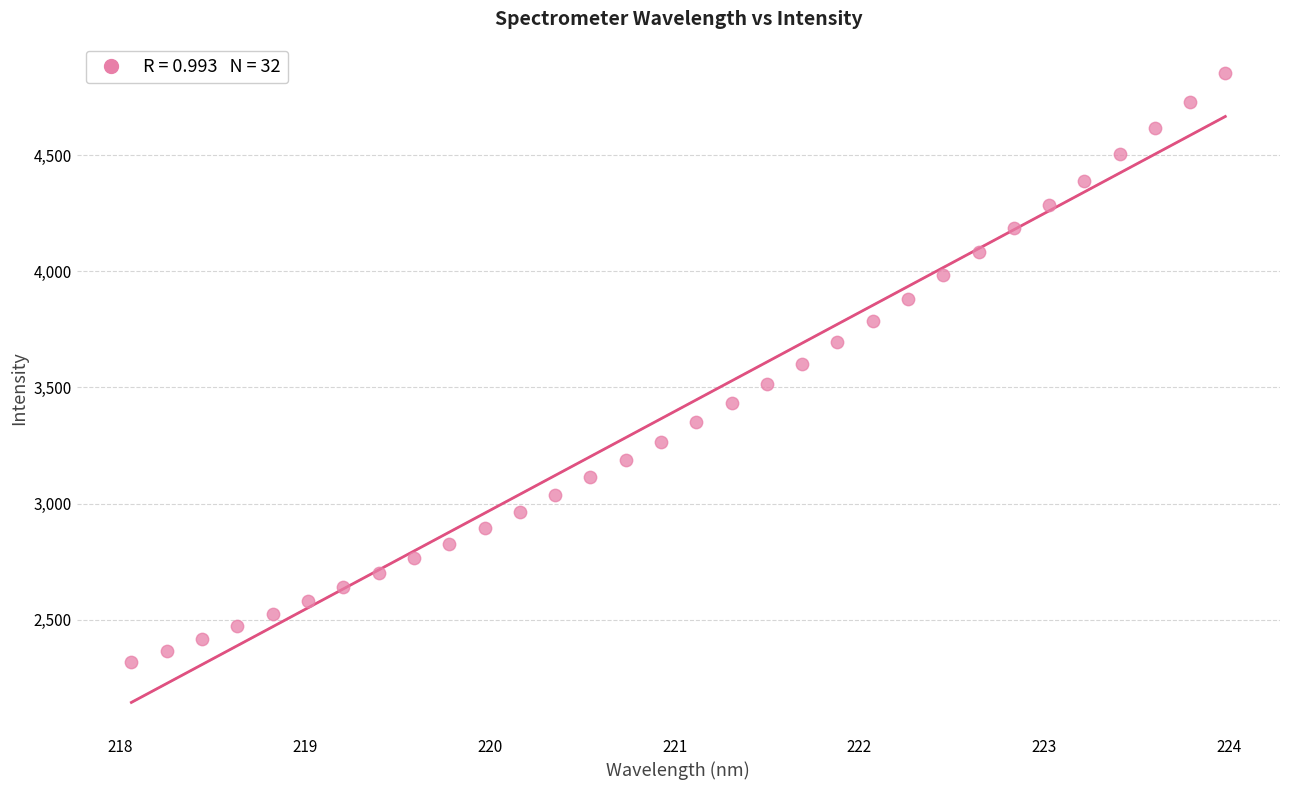

What is the range of Y values (max minus min)?

2535.6